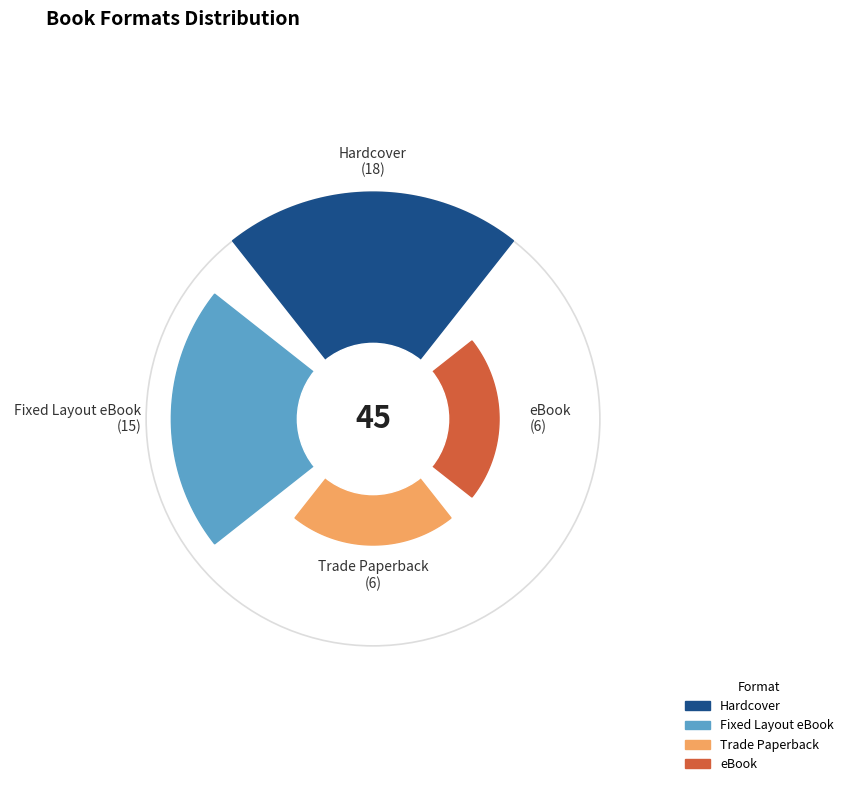

What percentage is the Hardcover slice, to the nearest percent?

40%